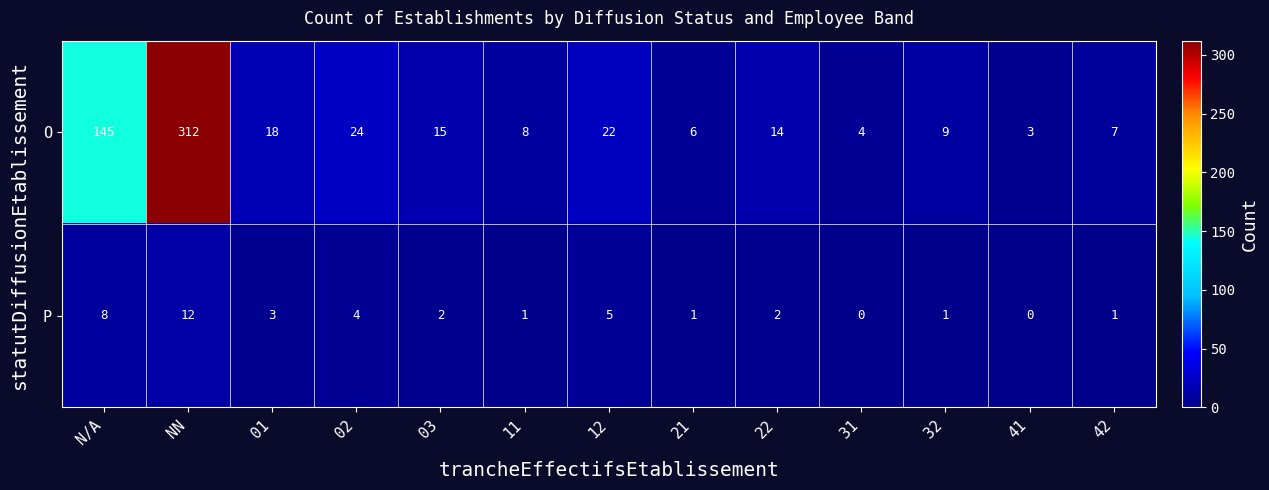

Is the value of O at 12 greater than the value of P at 22?

Yes